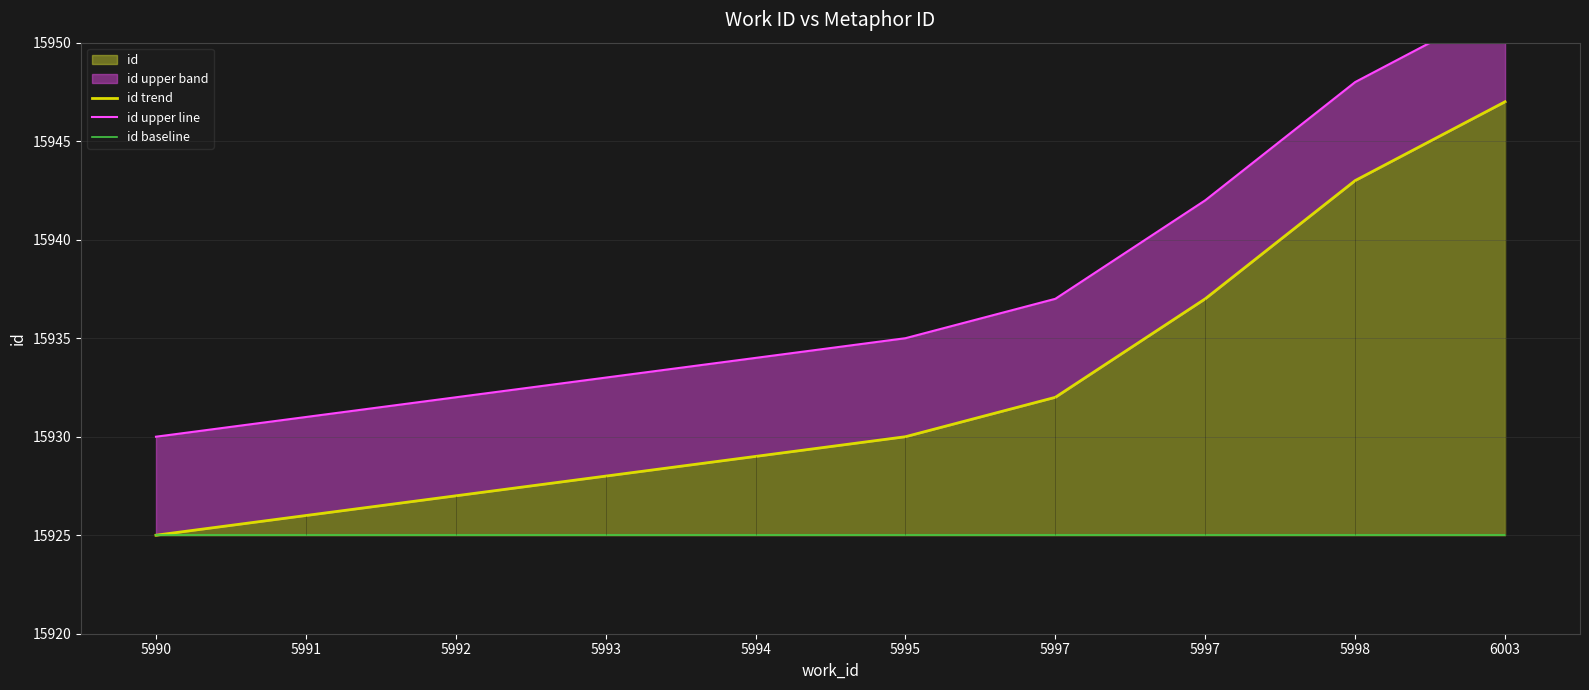

What is the sum of all id upper line values?

159374